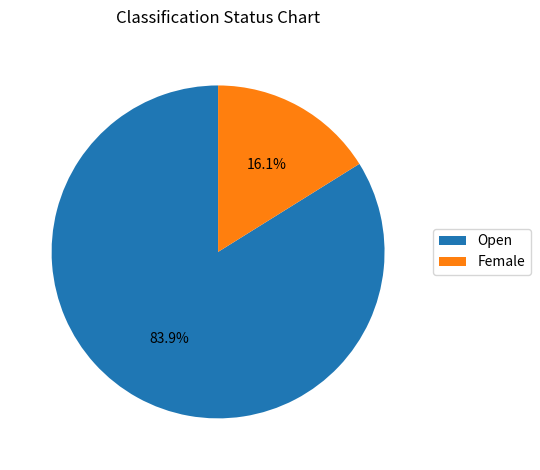

Between Open and Female, which is larger?

Open